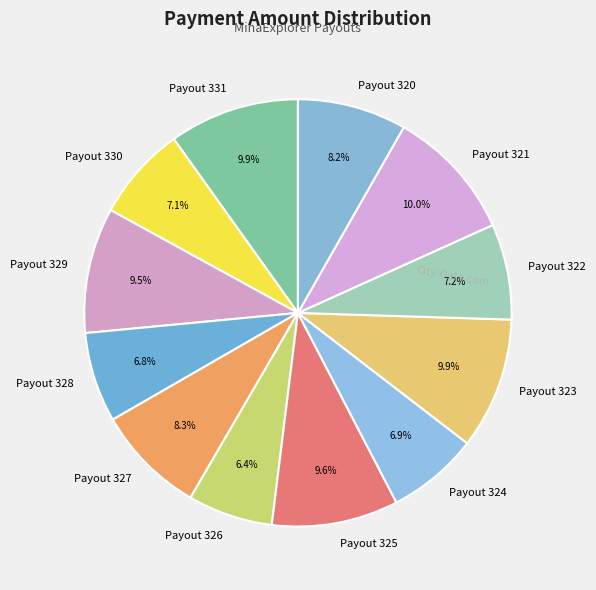

Rank the categories by value from highest to lowest.

Payout 321, Payout 323, Payout 331, Payout 325, Payout 329, Payout 327, Payout 320, Payout 322, Payout 330, Payout 324, Payout 328, Payout 326